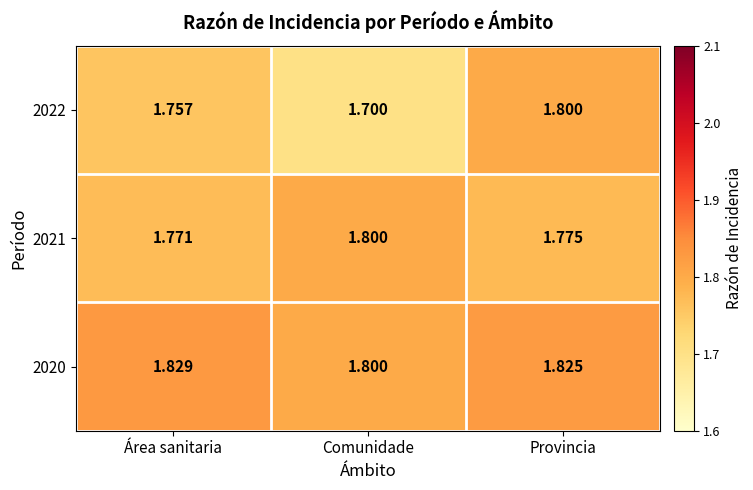

Count the number of data series in this chart.

3